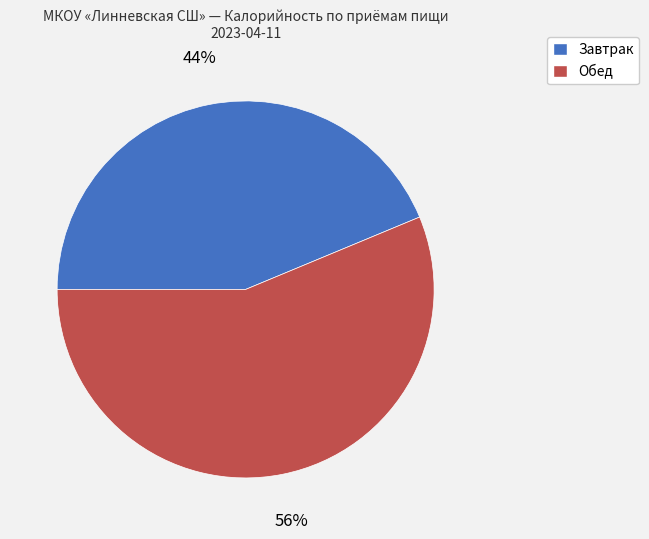

Which category accounts for the majority?

Обед